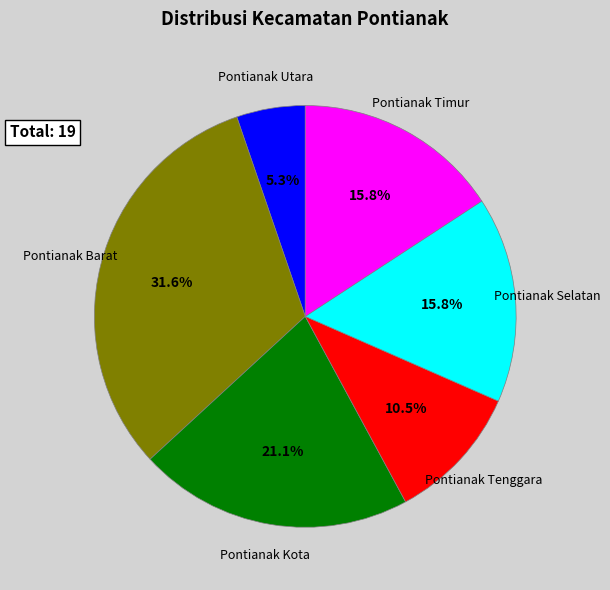

Is there a majority slice in this chart?

No